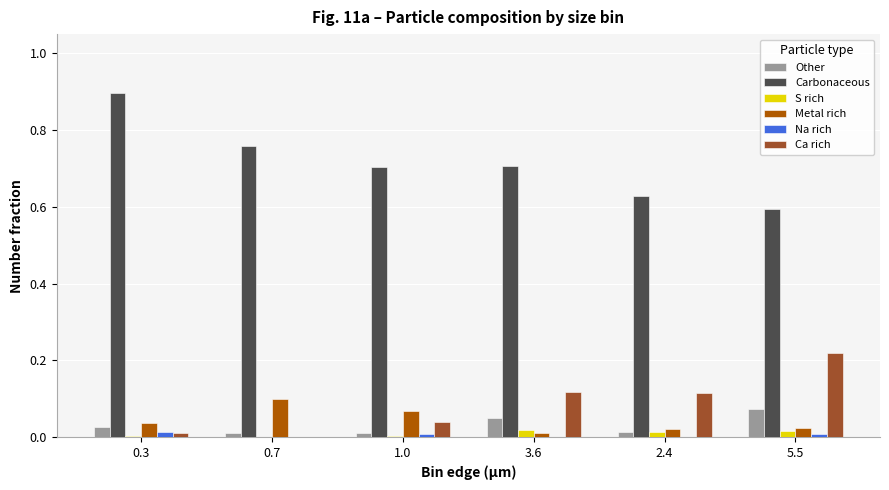

Which category has the highest value in the Ca rich series?

5.5